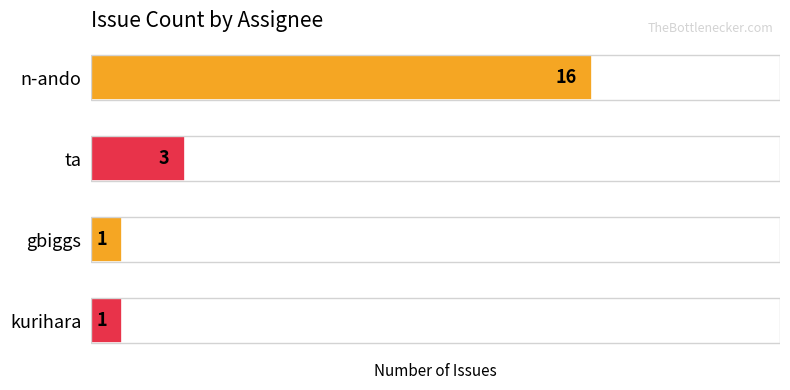

Is it true that the value at gbiggs is 1?

True